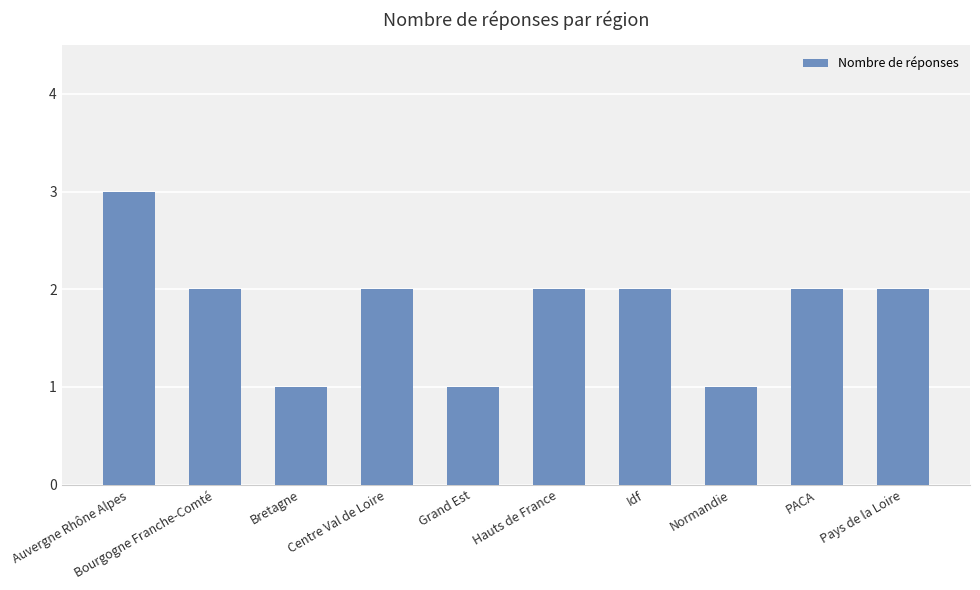

Approximately how many times larger is the value at Auvergne Rhône Alpes compared to Bretagne?

3.0